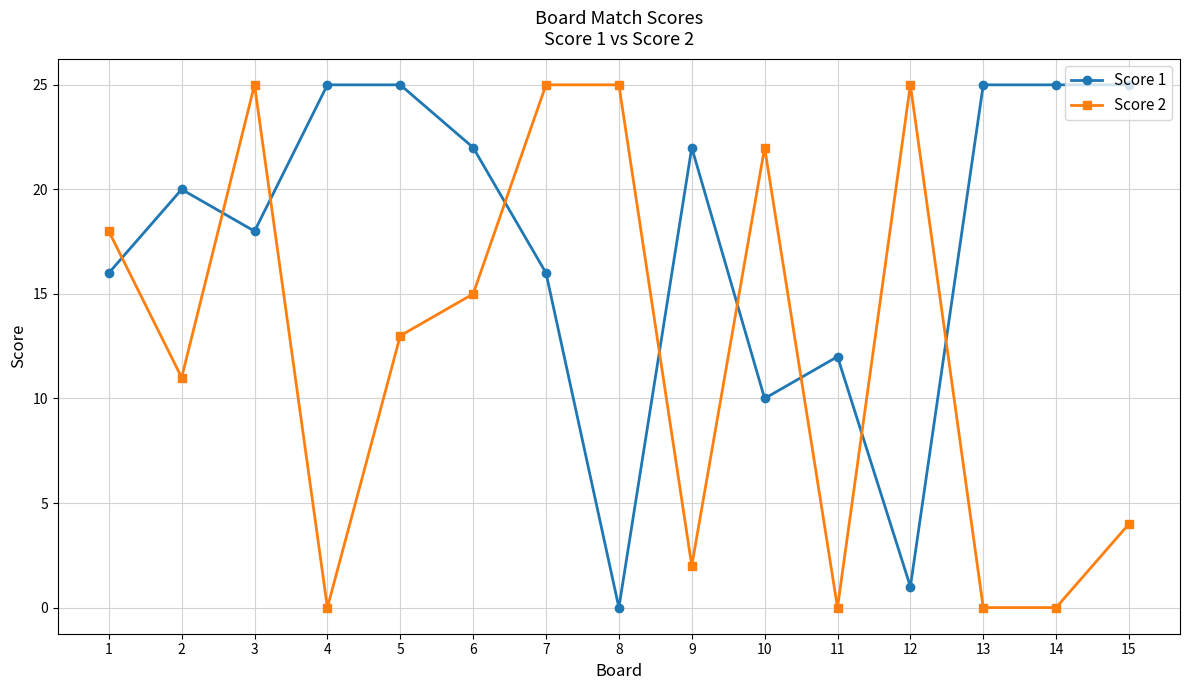

Is this an area chart (filled region under the line)?

No